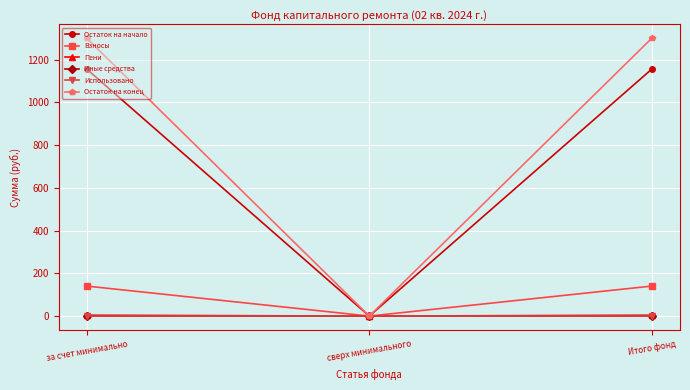

Is this an area chart (filled region under the line)?

No